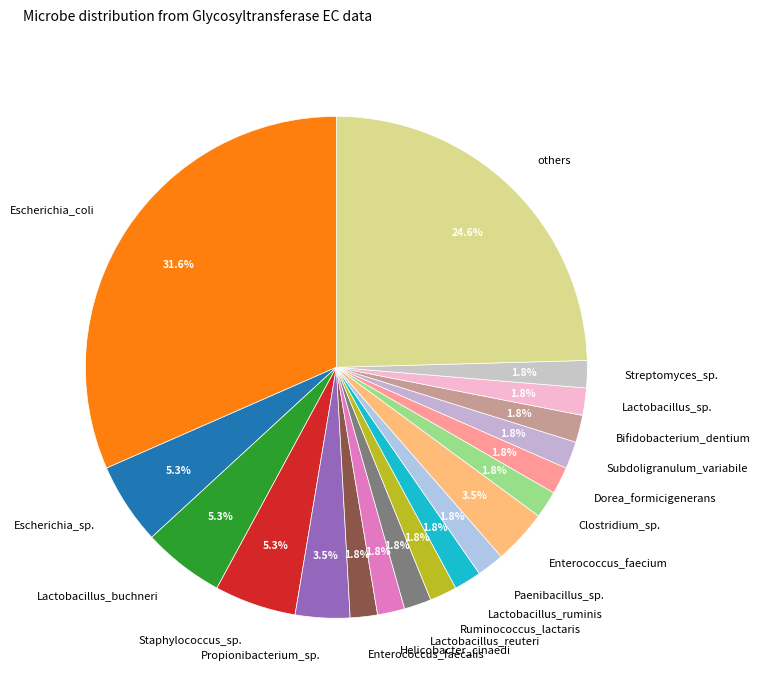

Does others account for over 50% of the chart?

No